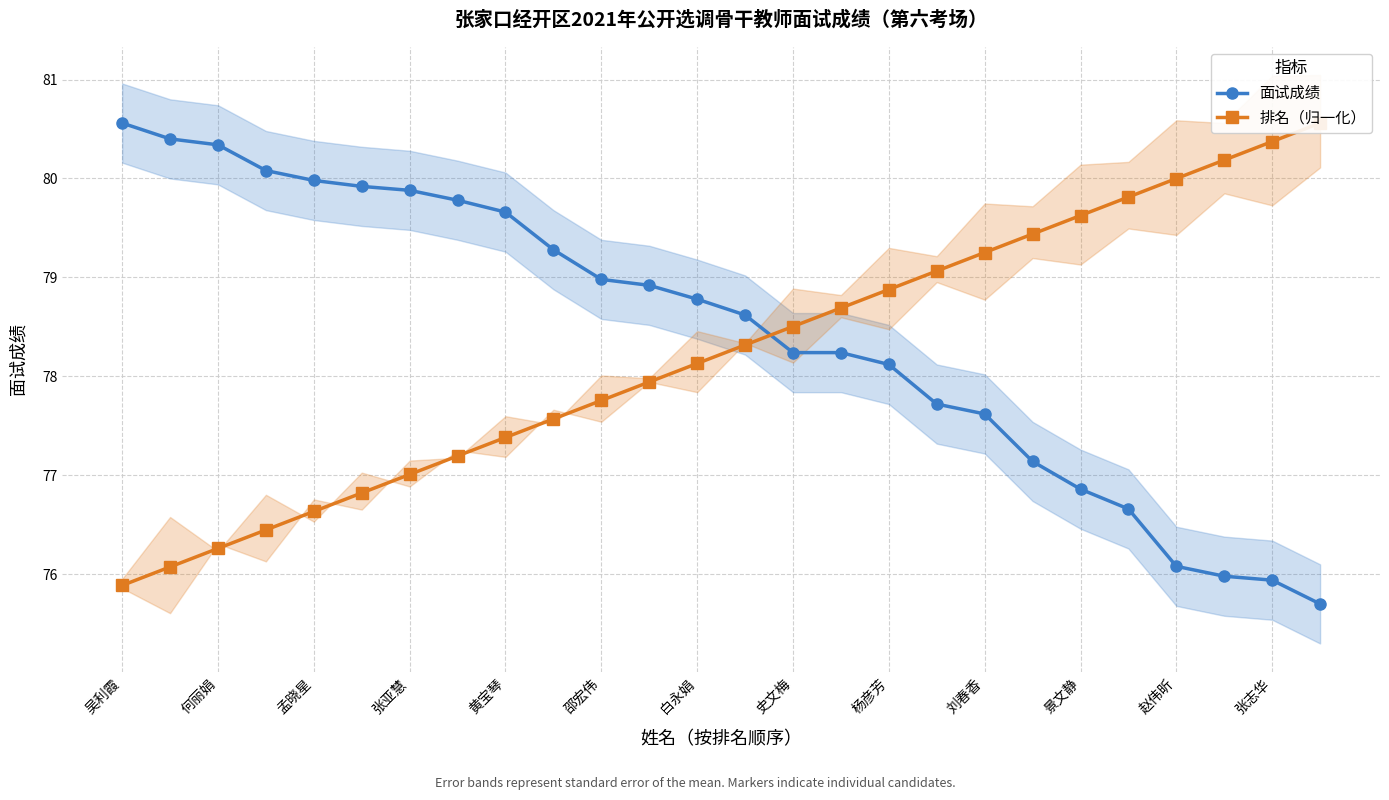

The value of 面试成绩 at 刘春香 is 77.6. True or false?

True